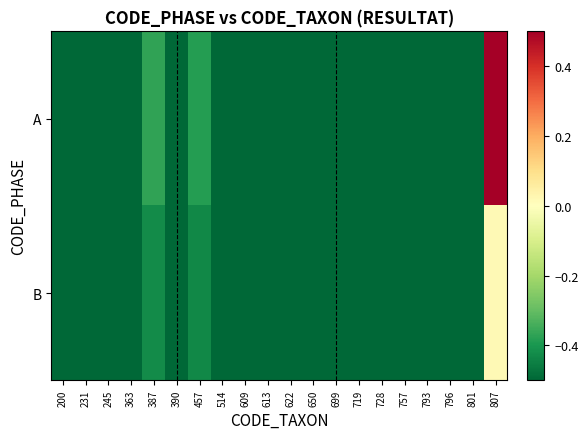

List the series in order of their peak value, highest first.

A, B